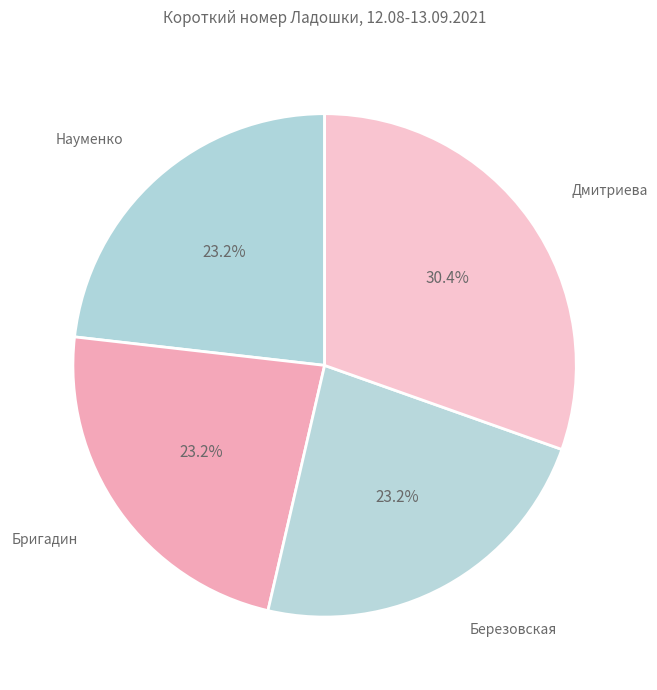

Count the number of slices in the pie.

4